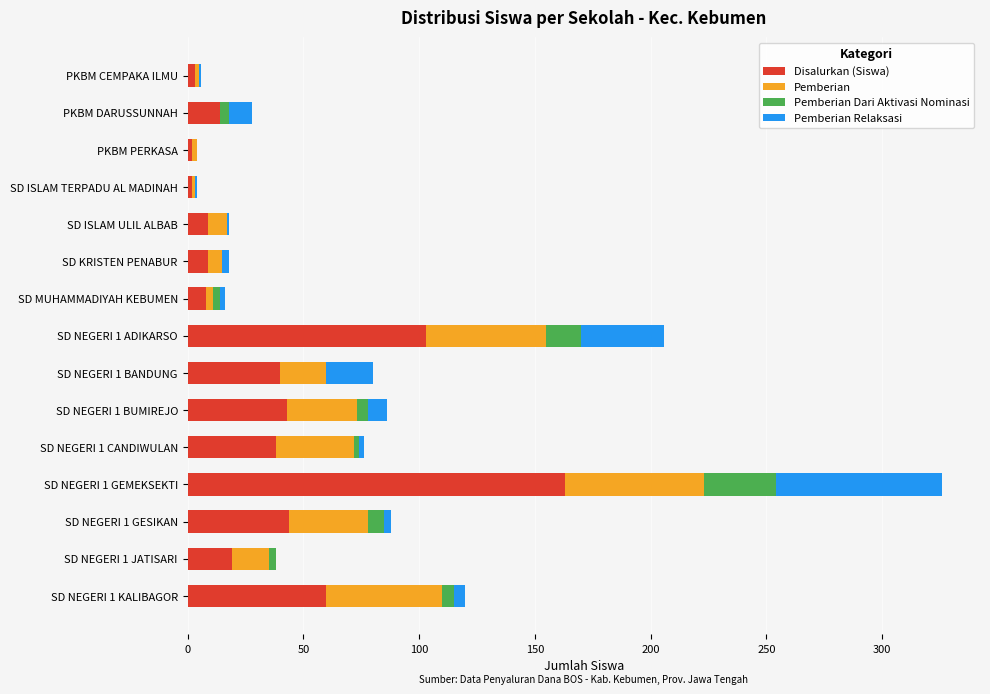

Which category has the highest value in the Disalurkan (Siswa) series?

SD NEGERI 1 GEMEKSEKTI